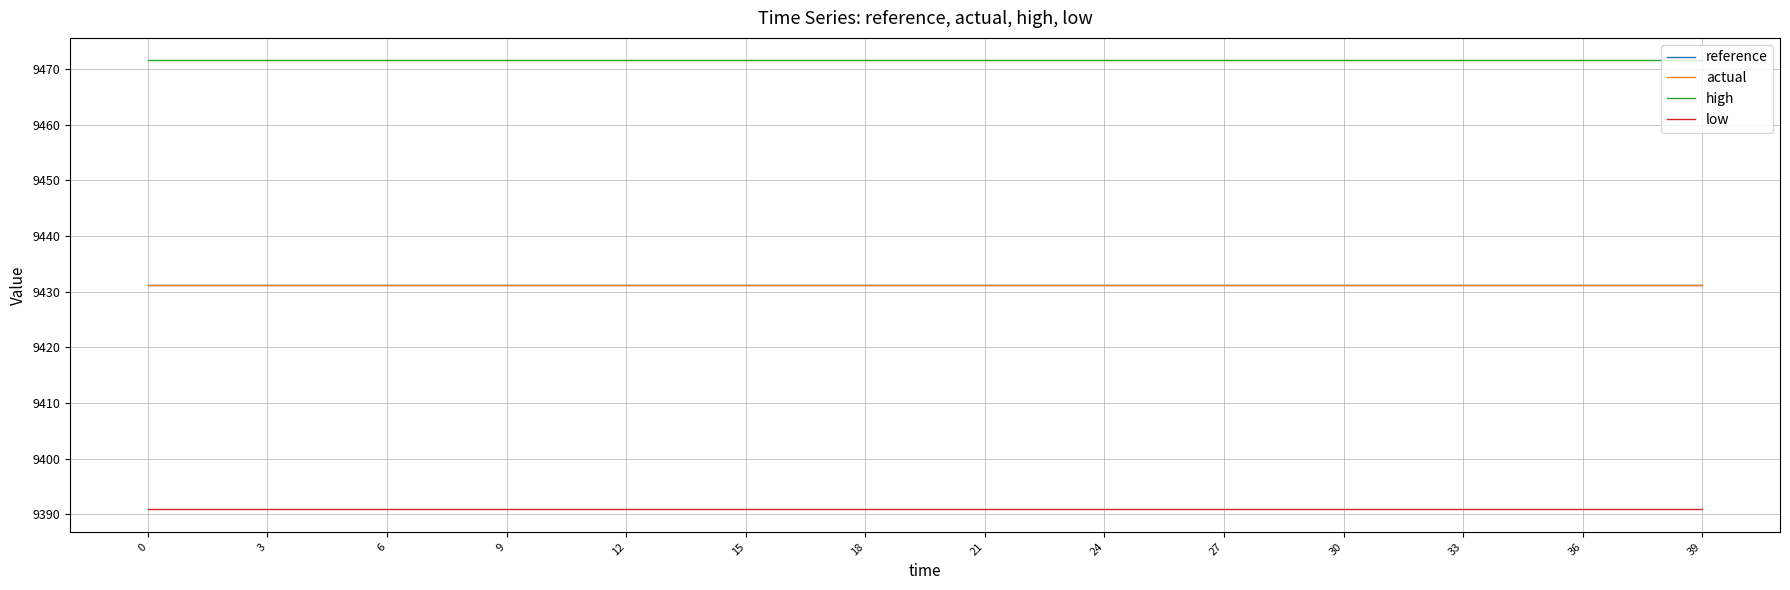

True or false: actual and low intersect in this chart.

False